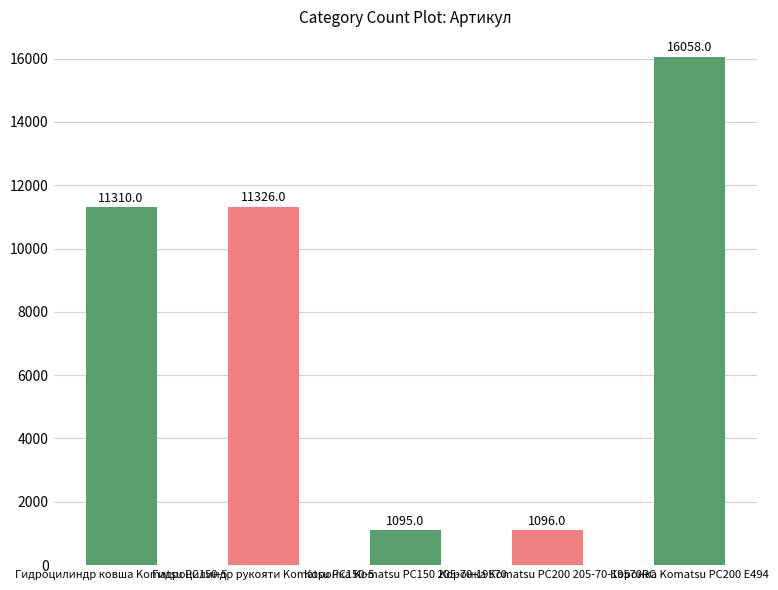

True or false: the data shows 14742 at Гидроцилиндр рукояти Komatsu PC150-5.

False